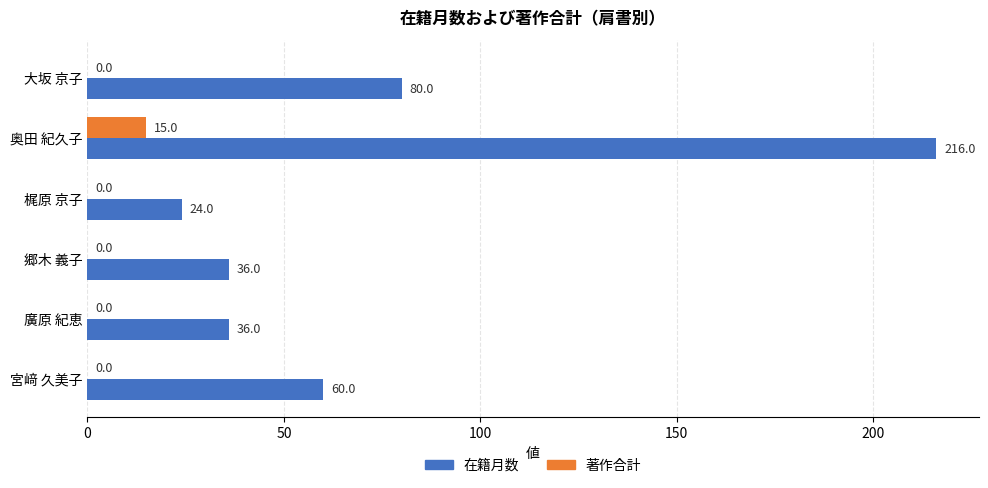

Which series has the largest total across all categories?

在籍月数